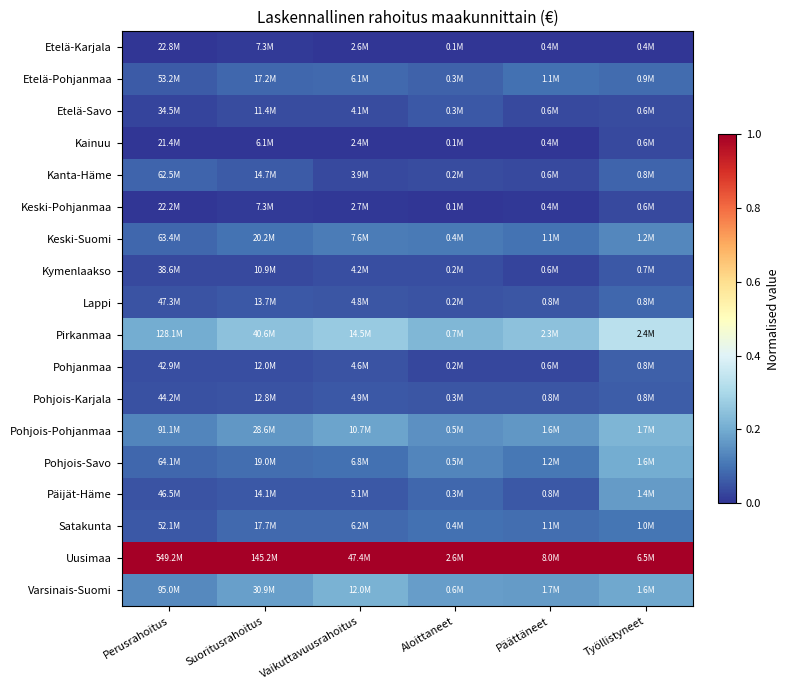

Reading right to left, extract all data points from this chart.

Etelä-Karjala: Työllistyneet=0.0	Päättäneet=0.0	Aloittaneet=0.0	Vaikuttavuusrahoitus=0.0	Suoritusrahoitus=0.0	Perusrahoitus=0.0
Etelä-Pohjanmaa: Työllistyneet=0.1	Päättäneet=0.1	Aloittaneet=0.1	Vaikuttavuusrahoitus=0.1	Suoritusrahoitus=0.1	Perusrahoitus=0.1
Etelä-Savo: Työllistyneet=0.0	Päättäneet=0.0	Aloittaneet=0.1	Vaikuttavuusrahoitus=0.0	Suoritusrahoitus=0.0	Perusrahoitus=0.0
Kainuu: Työllistyneet=0.0	Päättäneet=0.0	Aloittaneet=0.0	Vaikuttavuusrahoitus=0.0	Suoritusrahoitus=0.0	Perusrahoitus=0.0
Kanta-Häme: Työllistyneet=0.1	Päättäneet=0.0	Aloittaneet=0.0	Vaikuttavuusrahoitus=0.0	Suoritusrahoitus=0.1	Perusrahoitus=0.1
Keski-Pohjanmaa: Työllistyneet=0.0	Päättäneet=0.0	Aloittaneet=0.0	Vaikuttavuusrahoitus=0.0	Suoritusrahoitus=0.0	Perusrahoitus=0.0
Keski-Suomi: Työllistyneet=0.1	Päättäneet=0.1	Aloittaneet=0.1	Vaikuttavuusrahoitus=0.1	Suoritusrahoitus=0.1	Perusrahoitus=0.1
Kymenlaakso: Työllistyneet=0.1	Päättäneet=0.0	Aloittaneet=0.0	Vaikuttavuusrahoitus=0.0	Suoritusrahoitus=0.0	Perusrahoitus=0.0
Lappi: Työllistyneet=0.1	Päättäneet=0.1	Aloittaneet=0.1	Vaikuttavuusrahoitus=0.1	Suoritusrahoitus=0.1	Perusrahoitus=0.0
Pirkanmaa: Työllistyneet=0.3	Päättäneet=0.2	Aloittaneet=0.2	Vaikuttavuusrahoitus=0.3	Suoritusrahoitus=0.2	Perusrahoitus=0.2
Pohjanmaa: Työllistyneet=0.1	Päättäneet=0.0	Aloittaneet=0.0	Vaikuttavuusrahoitus=0.0	Suoritusrahoitus=0.0	Perusrahoitus=0.0
Pohjois-Karjala: Työllistyneet=0.1	Päättäneet=0.1	Aloittaneet=0.1	Vaikuttavuusrahoitus=0.1	Suoritusrahoitus=0.0	Perusrahoitus=0.0
Pohjois-Pohjanmaa: Työllistyneet=0.2	Päättäneet=0.2	Aloittaneet=0.2	Vaikuttavuusrahoitus=0.2	Suoritusrahoitus=0.2	Perusrahoitus=0.1
Pohjois-Savo: Työllistyneet=0.2	Päättäneet=0.1	Aloittaneet=0.1	Vaikuttavuusrahoitus=0.1	Suoritusrahoitus=0.1	Perusrahoitus=0.1
Päijät-Häme: Työllistyneet=0.2	Päättäneet=0.1	Aloittaneet=0.1	Vaikuttavuusrahoitus=0.1	Suoritusrahoitus=0.1	Perusrahoitus=0.0
Satakunta: Työllistyneet=0.1	Päättäneet=0.1	Aloittaneet=0.1	Vaikuttavuusrahoitus=0.1	Suoritusrahoitus=0.1	Perusrahoitus=0.1
Uusimaa: Työllistyneet=1.0	Päättäneet=1.0	Aloittaneet=1.0	Vaikuttavuusrahoitus=1.0	Suoritusrahoitus=1.0	Perusrahoitus=1.0
Varsinais-Suomi: Työllistyneet=0.2	Päättäneet=0.2	Aloittaneet=0.2	Vaikuttavuusrahoitus=0.2	Suoritusrahoitus=0.2	Perusrahoitus=0.1